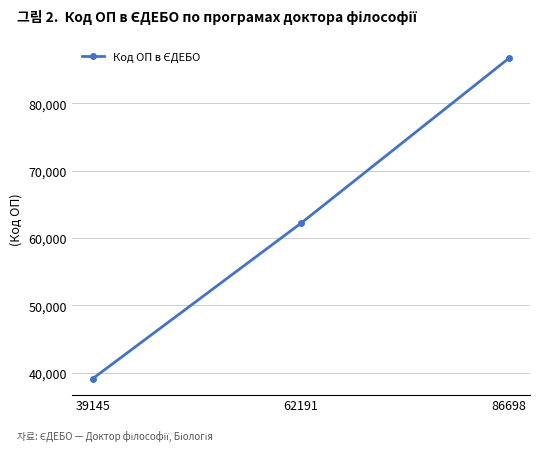

What is the ratio of the value at 86698 to the value at 62191?

1.4